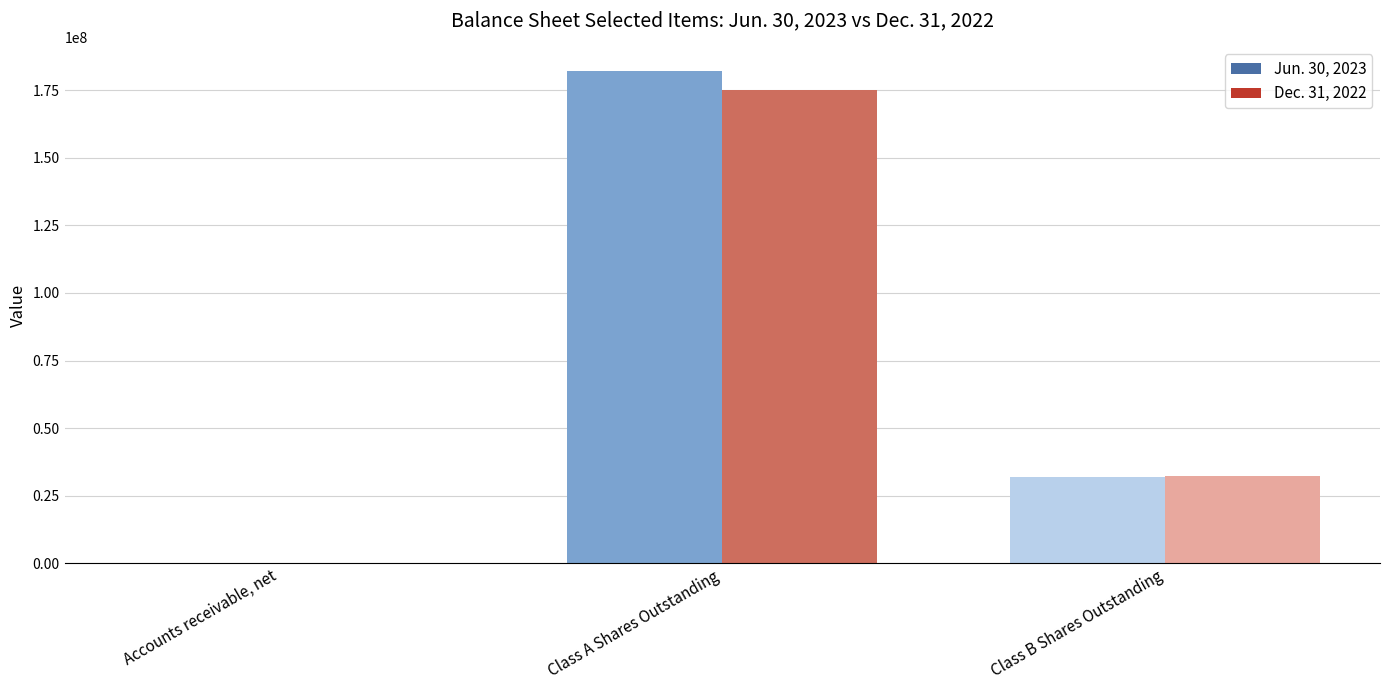

What is the label of the 3rd bar from the left?

Class B Shares Outstanding